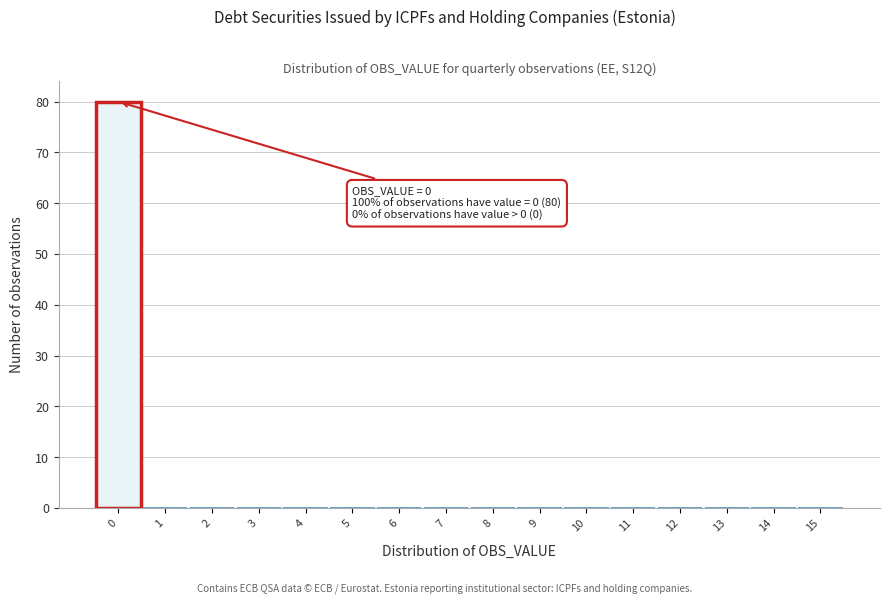

Which range on the x-axis has the tallest bar?

-0.5 to 0.5